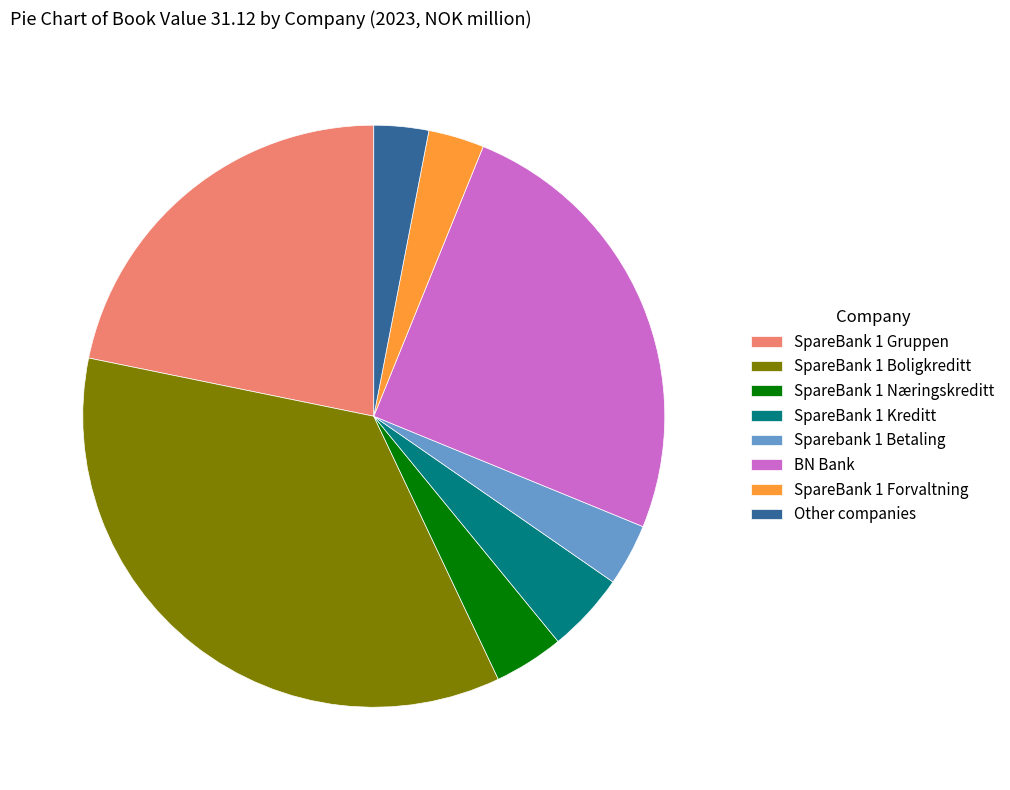

Do SpareBank 1 Gruppen and SpareBank 1 Boligkreditt together represent more than half of the pie?

Yes